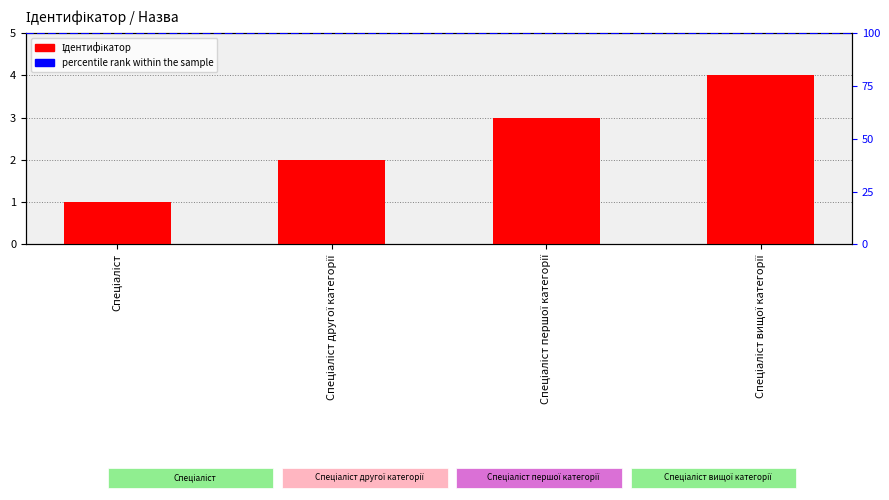

List the labels in order of value, largest first.

Спеціаліст вищої категорії, Спеціаліст першої категорії, Спеціаліст другої категорії, Спеціаліст